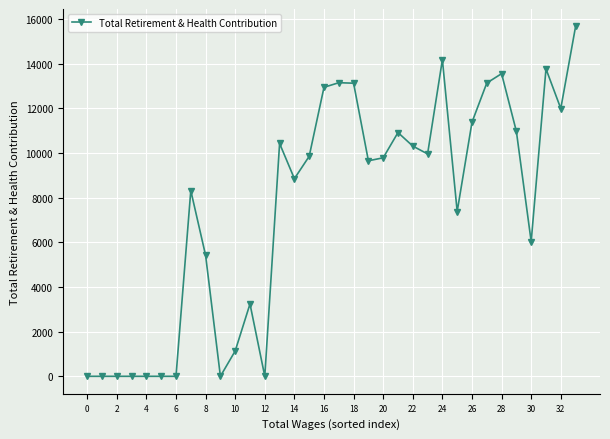

What is the maximum value shown in the chart?

15670